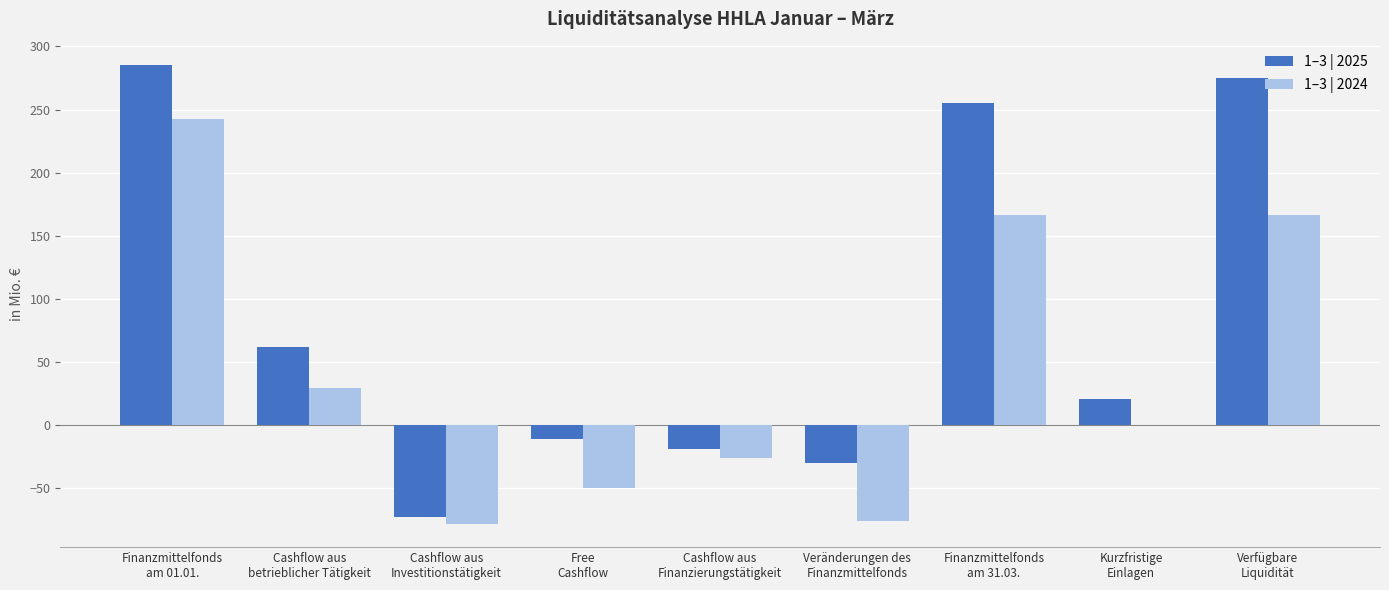

Between Cashflow aus
Investitionstätigkeit and Finanzmittelfonds
am 31.03., which series saw the biggest shift?

1–3 | 2025